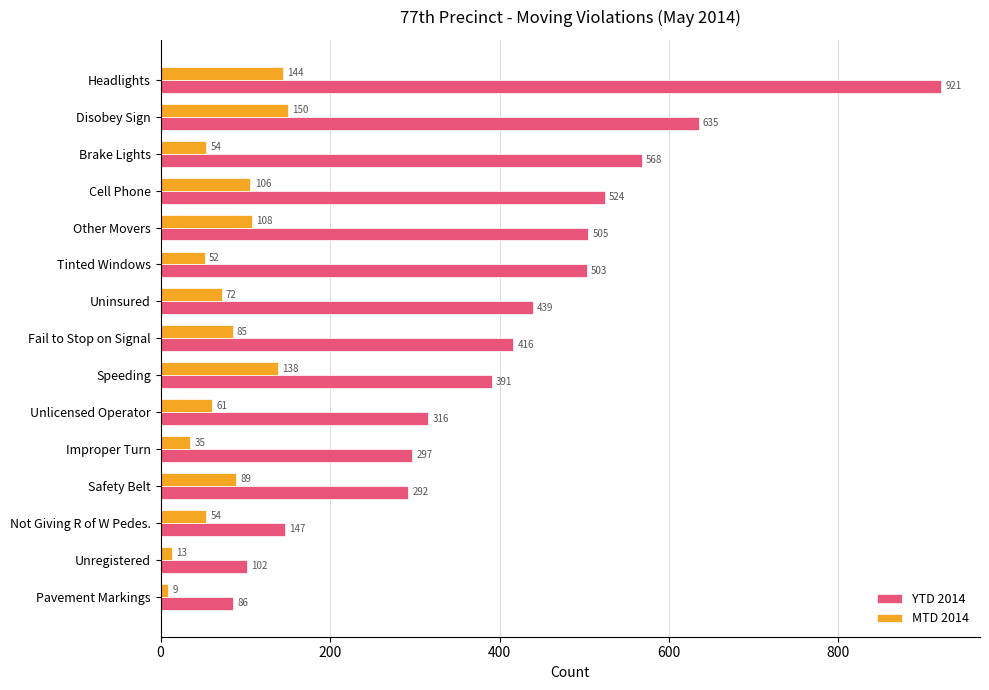

Which series has the largest range (max minus min)?

YTD 2014